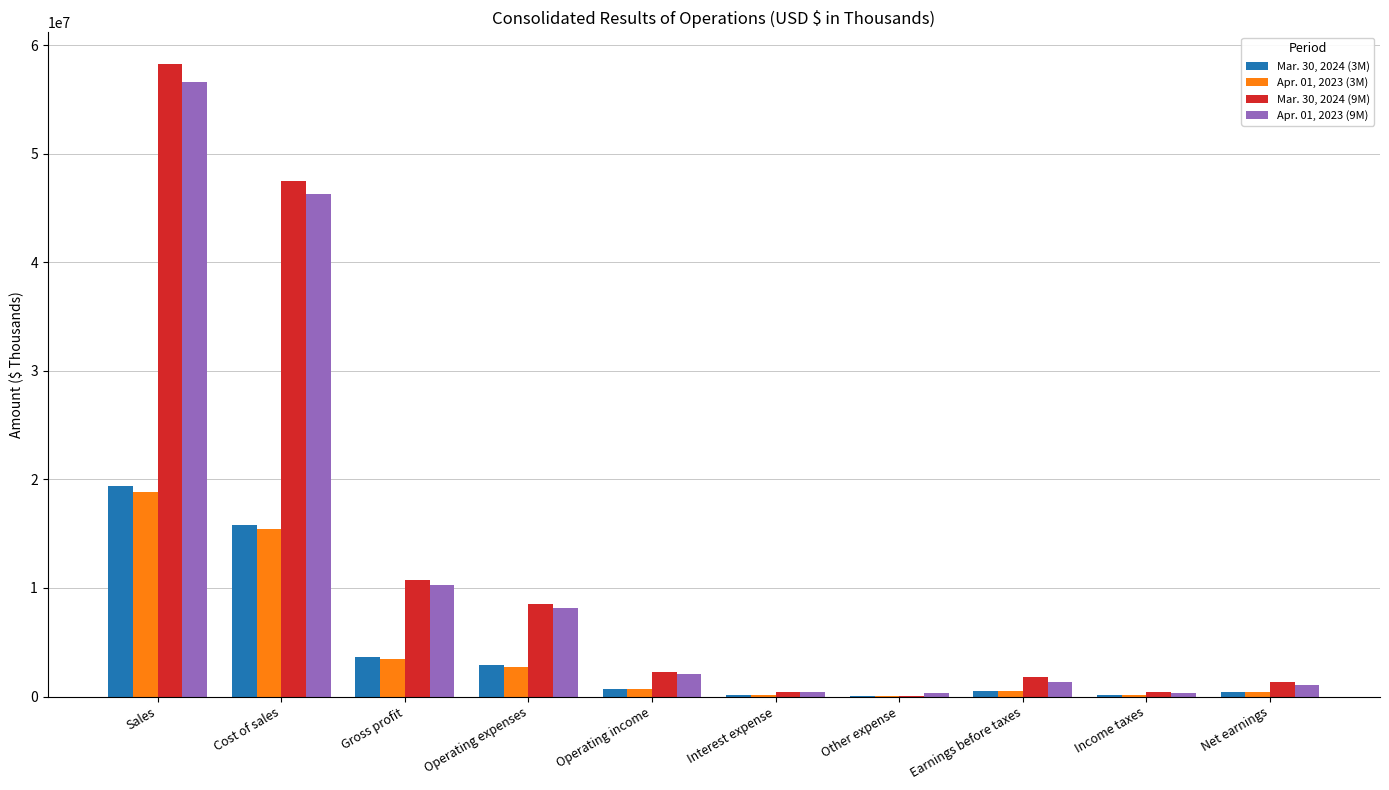

Does the chart contain stacked bars?

No